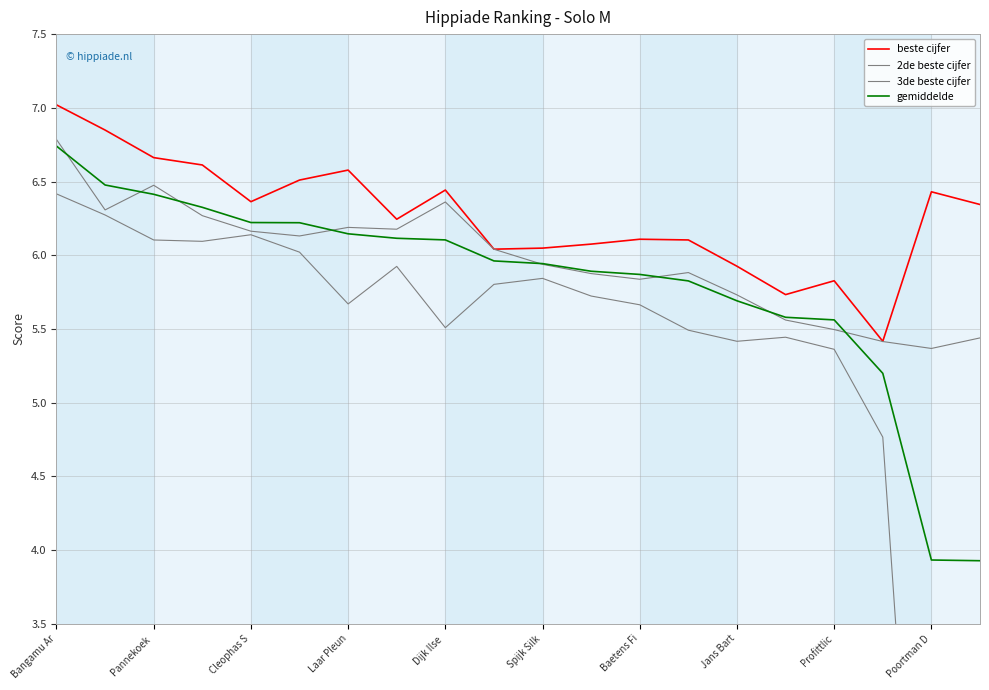

At which label does 2de beste cijfer reach its minimum?

Poortman D